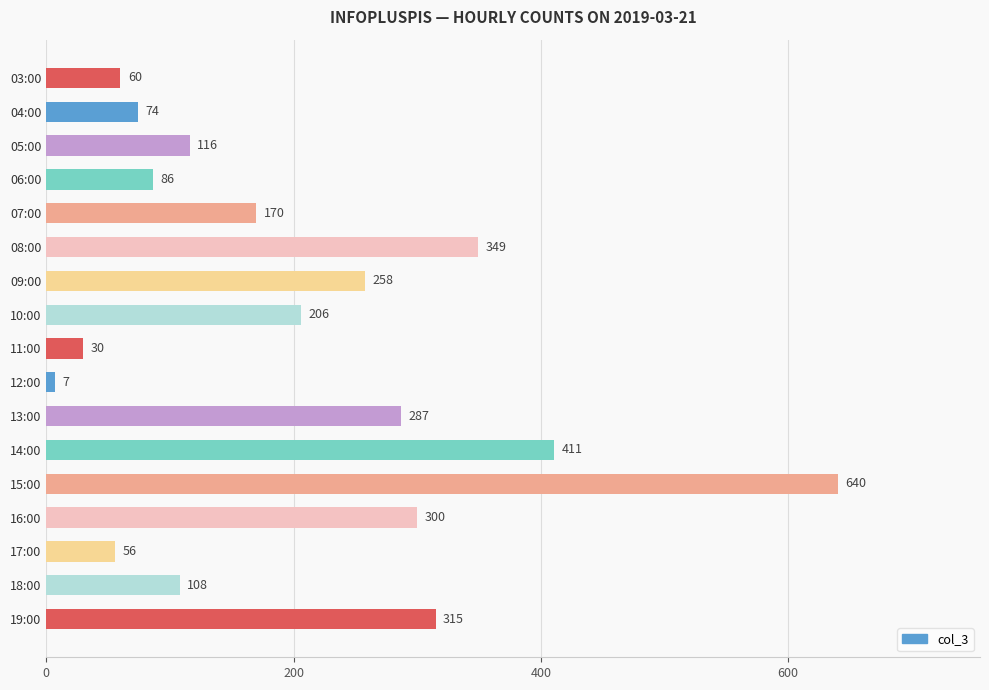

Where is the data nearest to the value 323?

19:00